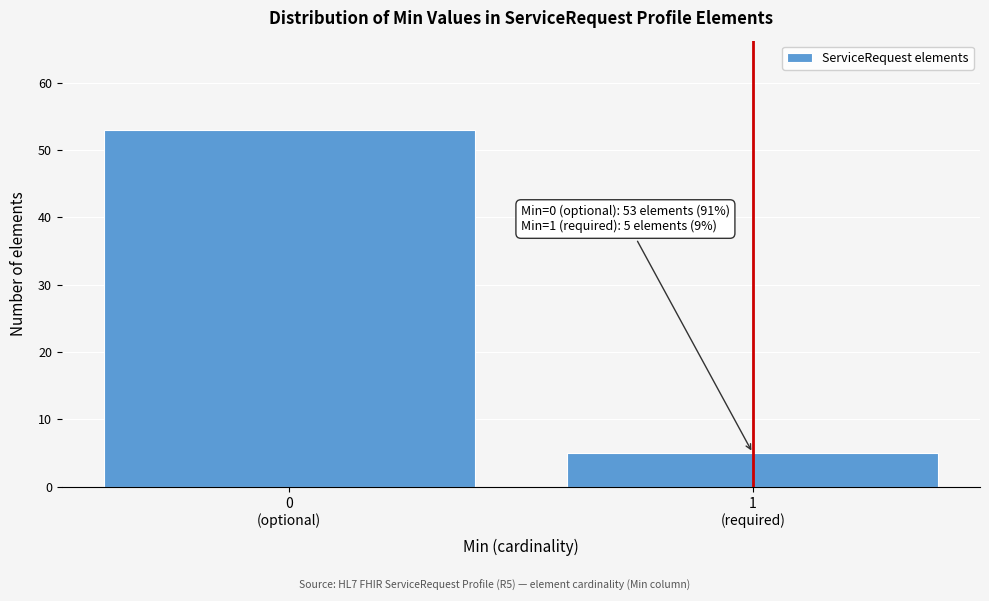

Reading right to left, list all the values displayed in this chart.

5	53